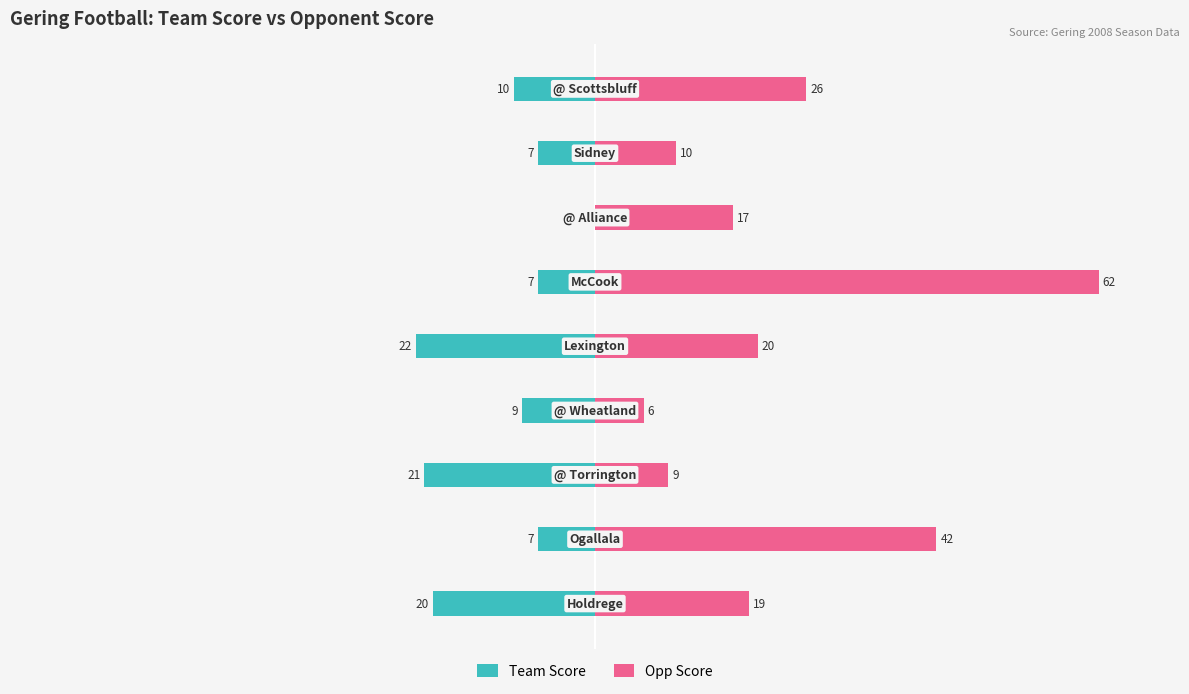

Which series has the largest total across all categories?

Opp Score